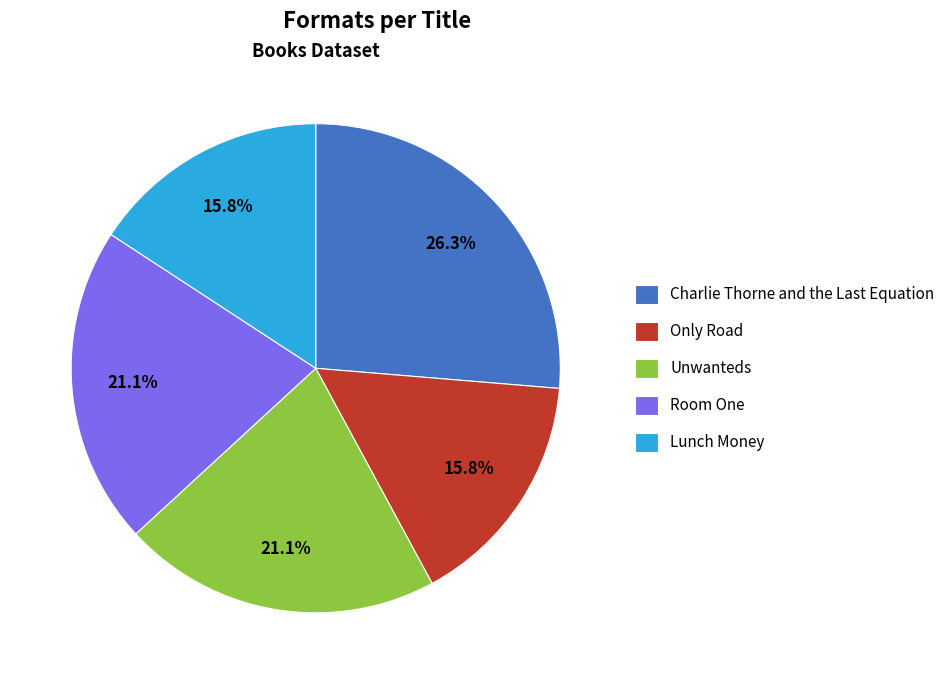

Do Room One and Only Road together represent more than half of the pie?

No